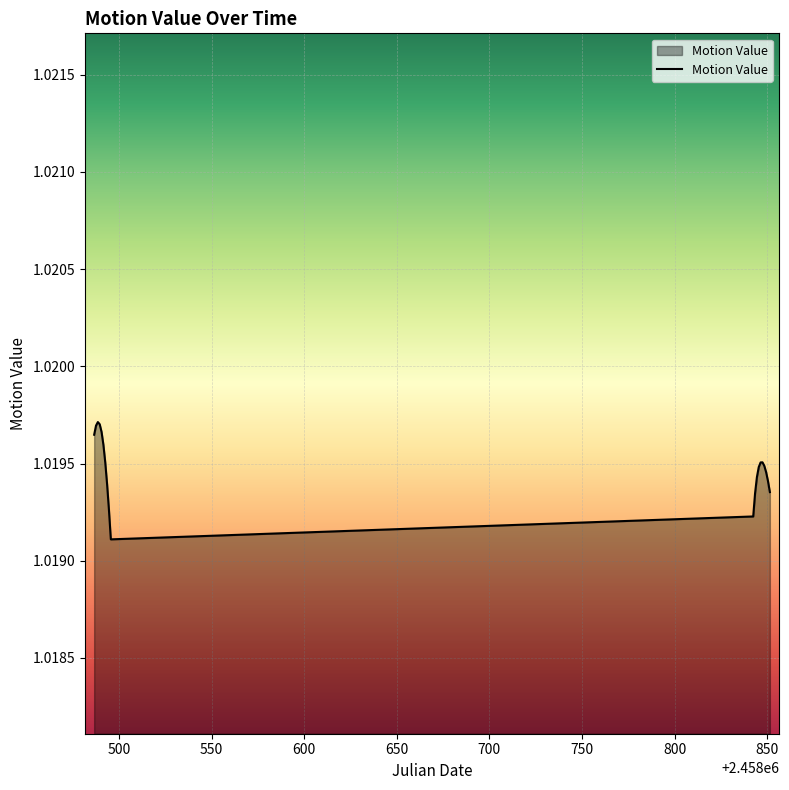

What is the smallest value displayed?

1.0